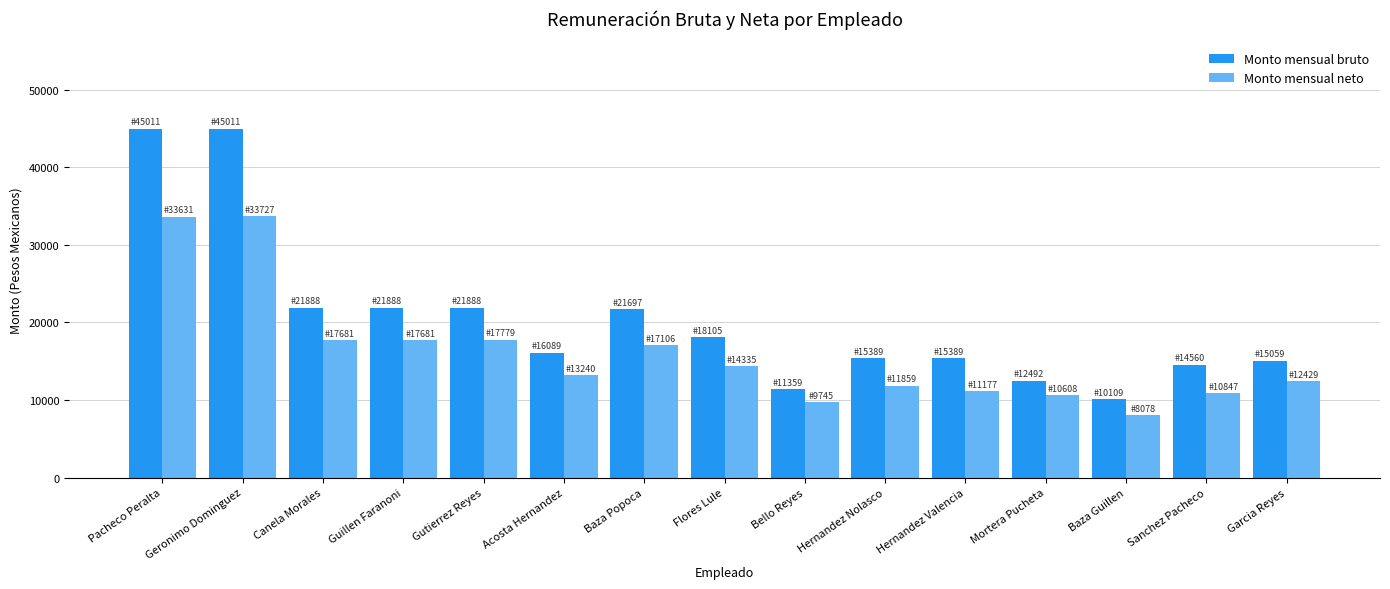

What is the value of the Monto mensual neto bar at the 5th from the left?

17779.1